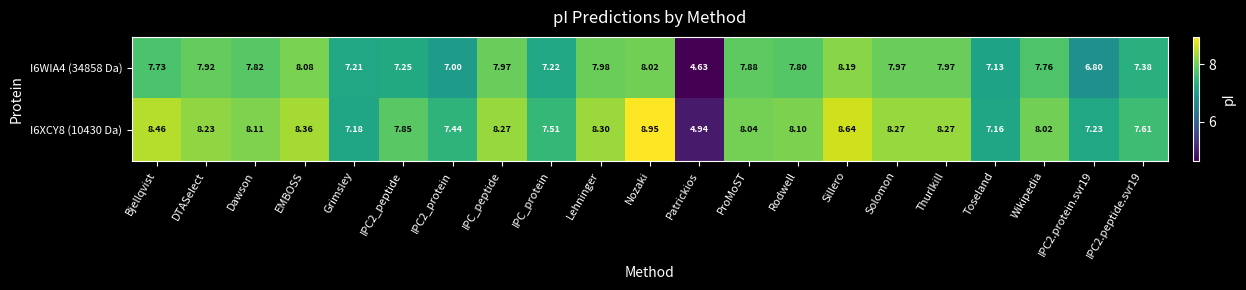

Where is I6XCY8 (10430 Da) nearest to the value 6?

Patrickios